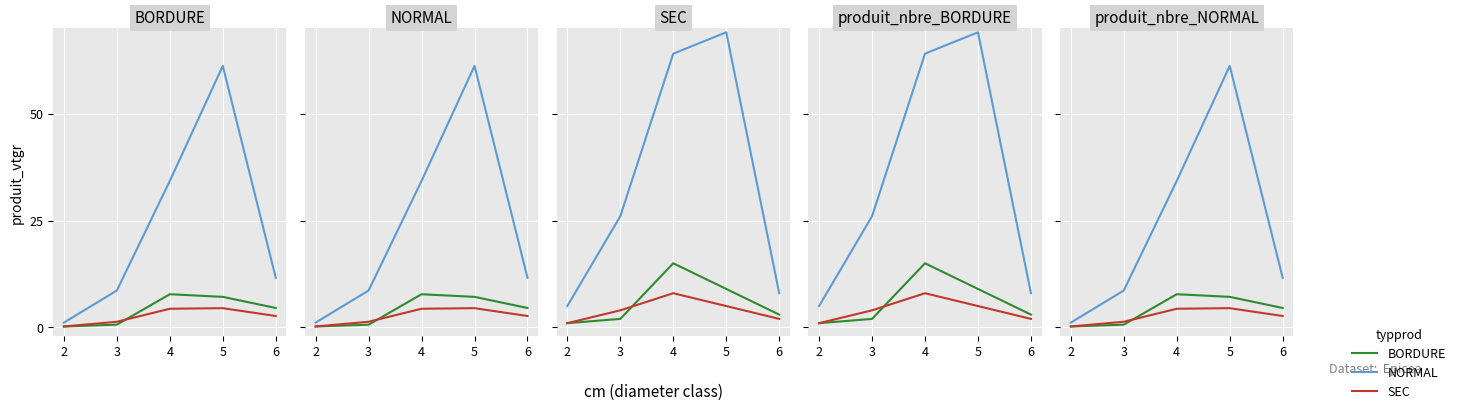

The NORMAL series shows 8.6 at 3. True or false?

True